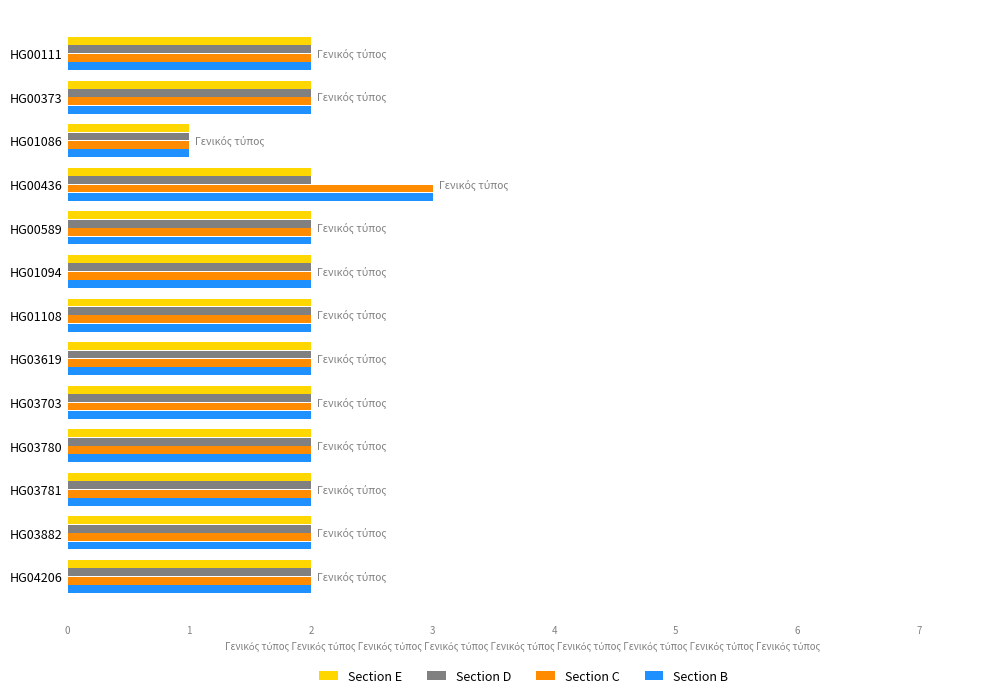

Is it true that Section B equals 3 at HG01108?

False